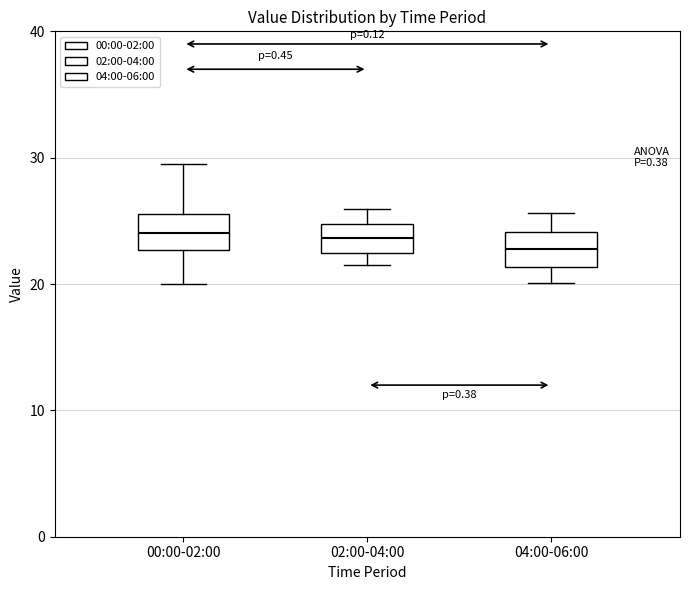

Reading left to right, read every box against the y-axis: the position of its median line, the range the box covers, and the ends of its whiskers. The values are not printed on the chart, so give them approximately, as read against the axis.

00:00-02:00: median 24, box 23 to 26, whiskers 20 to 29
02:00-04:00: median 24, box 22 to 25, whiskers 22 (just below the box's lower edge) to 26
04:00-06:00: median 23, box 21 to 24, whiskers 20 to 26